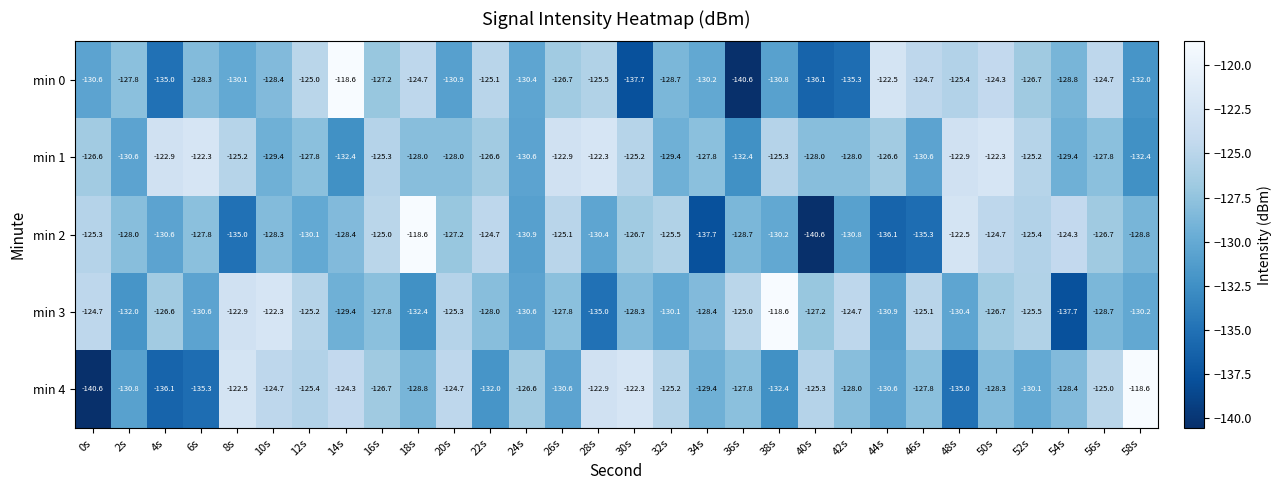

How many values in the min 4 series exceed -127?

13